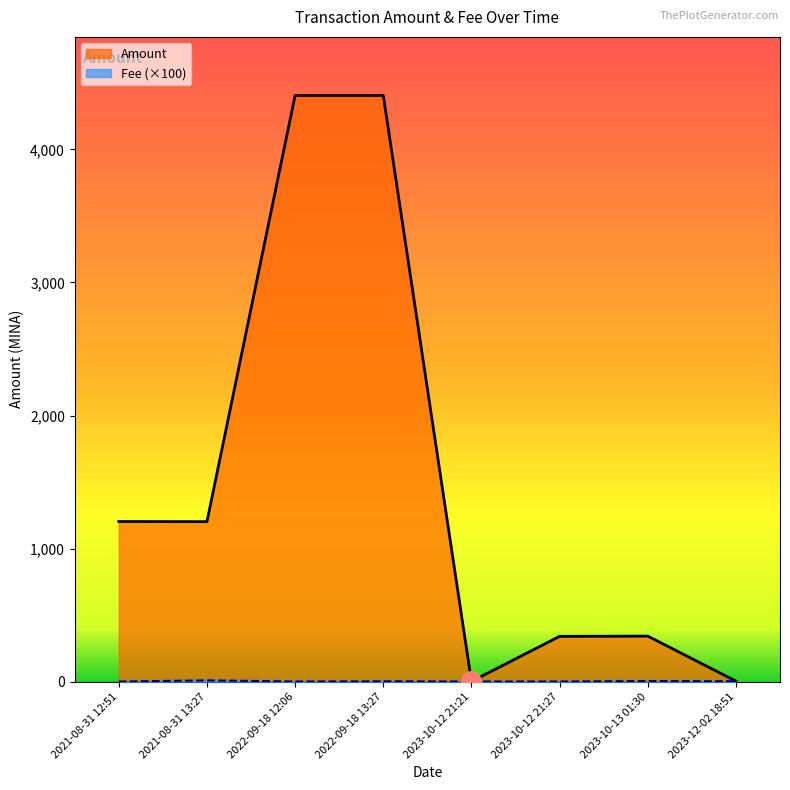

At which label does Amount first exceed 1202?

2021-08-31 12:51